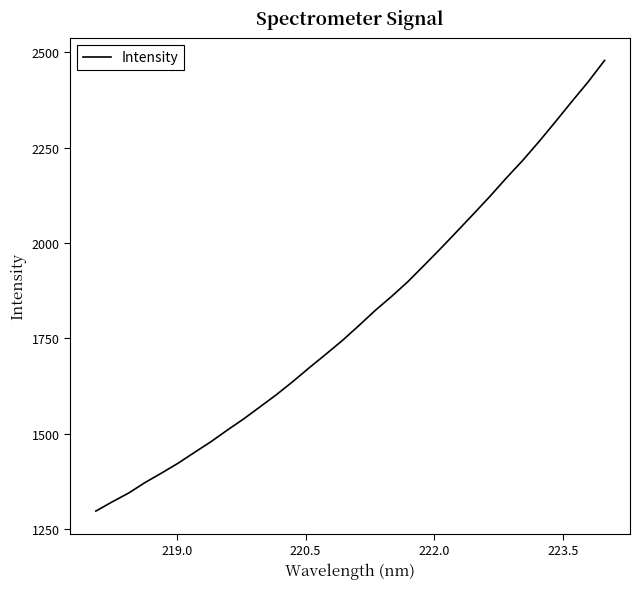

What is the minimum value shown in the chart?

1297.0